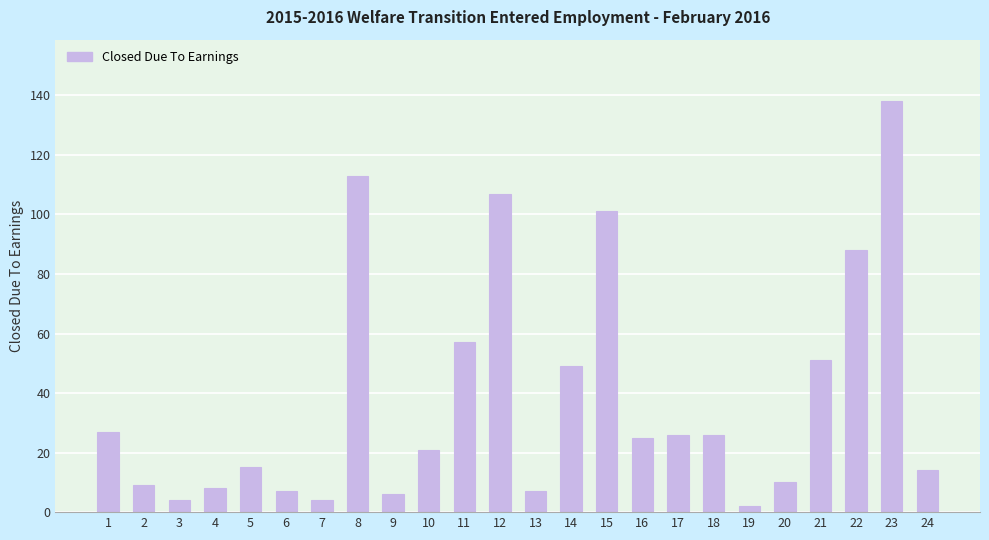

What is the sum of the values at 14 and 6?

56